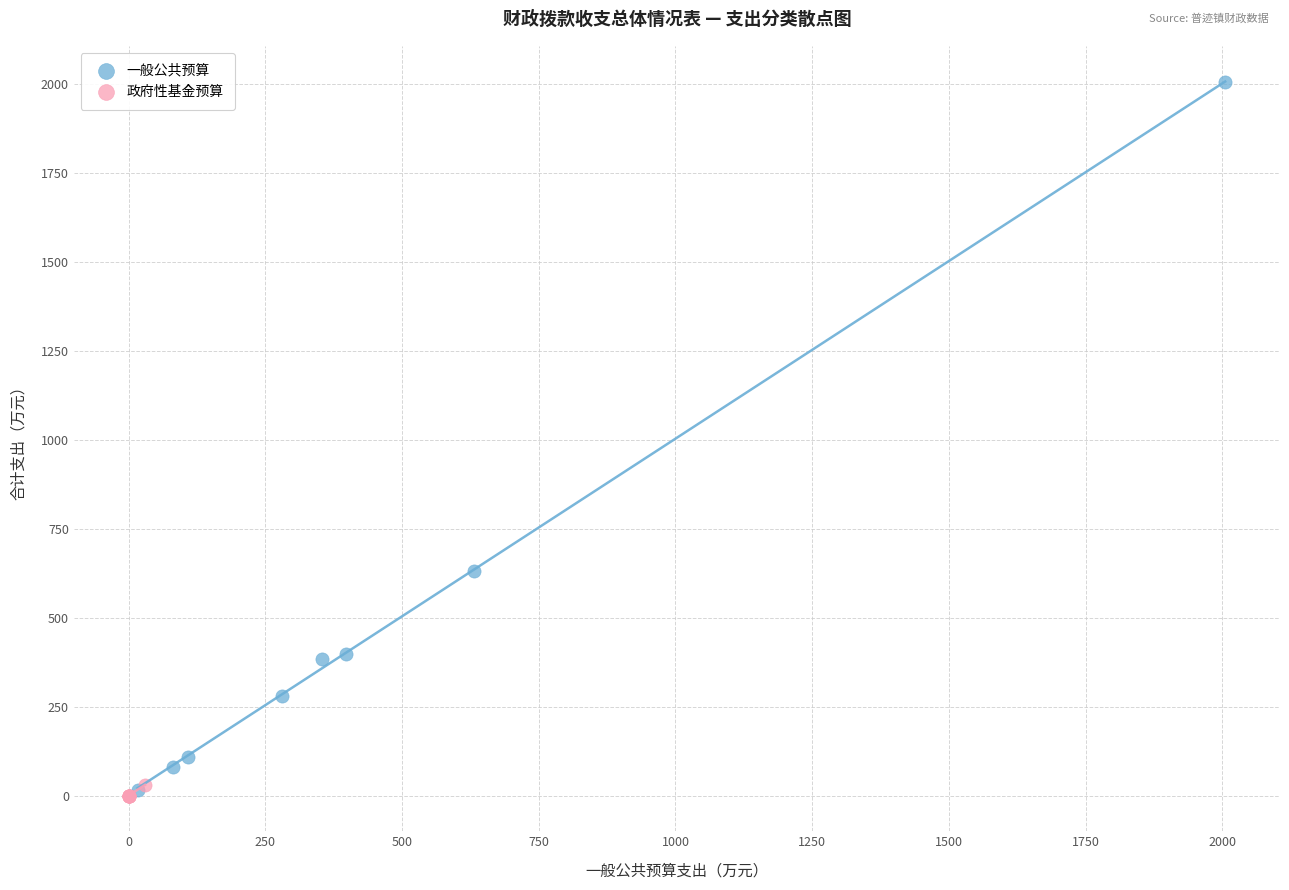

Which series has the largest Y range (max minus min)?

一般公共预算